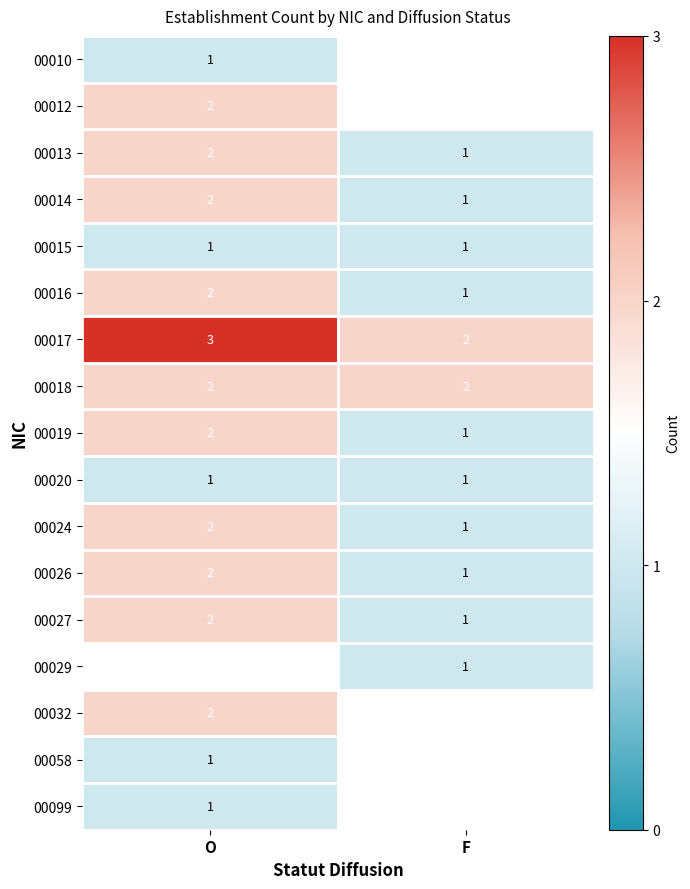

Is the value of 00017 at O greater than the value of 00024 at O?

Yes